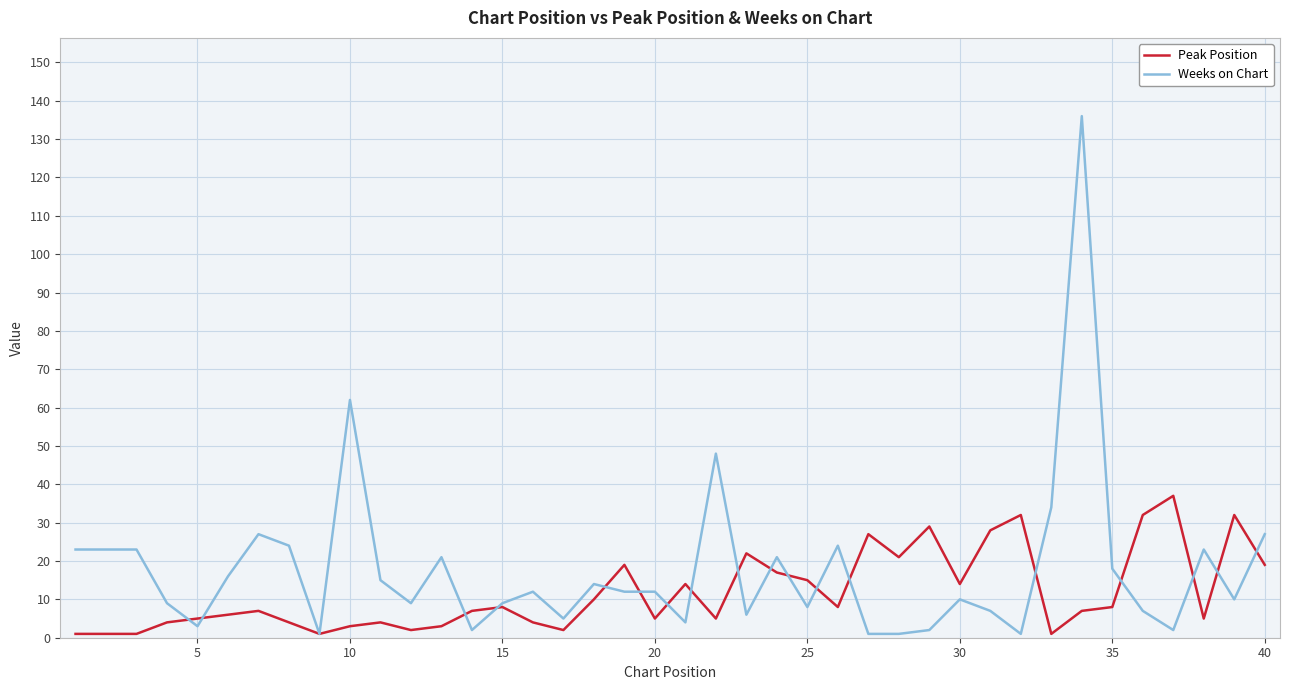

List the series in order of their peak value, highest first.

Weeks on Chart, Peak Position